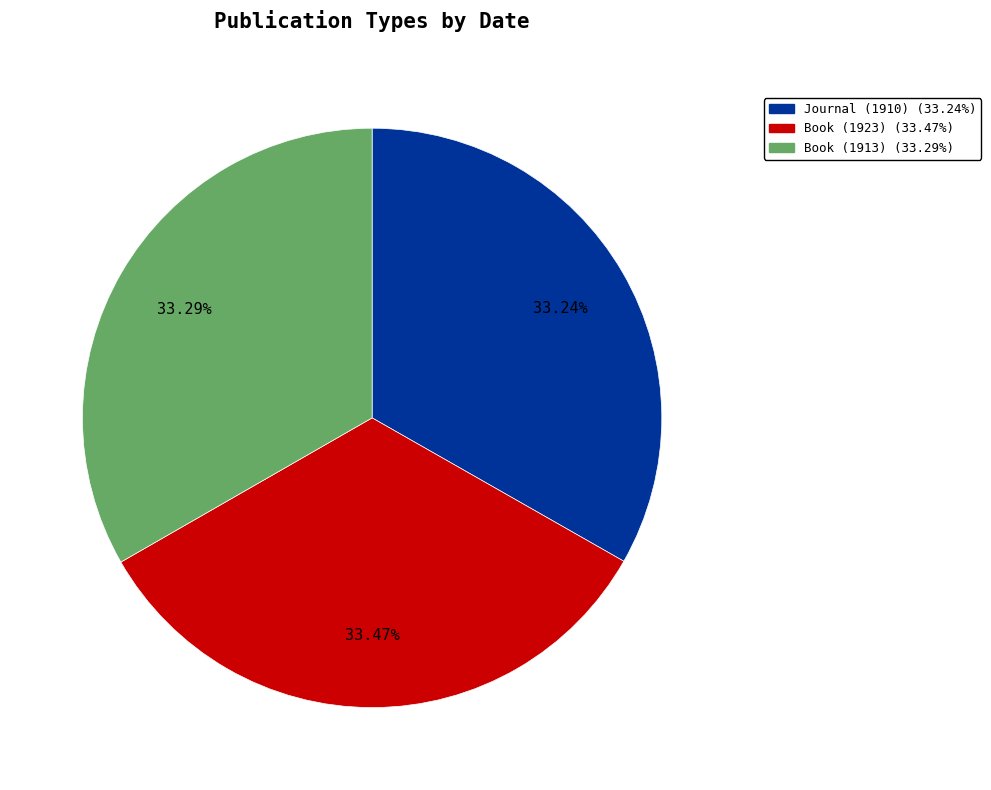

To the nearest percent, what is the average slice percentage?

33%